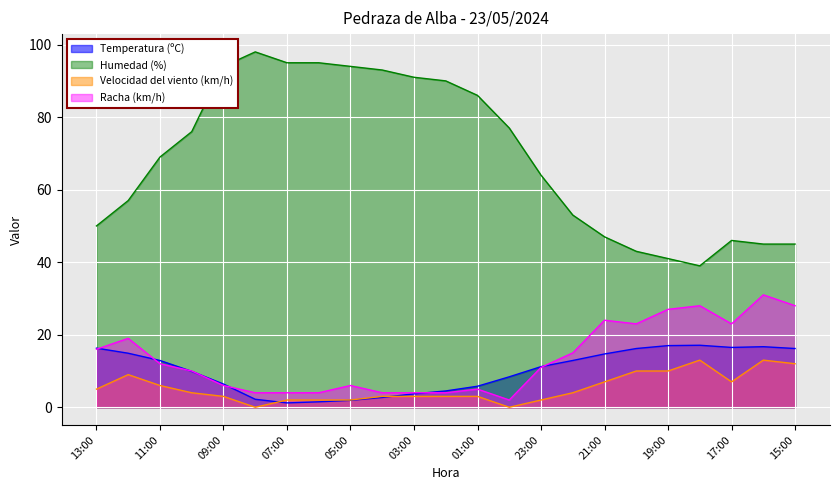

What is the greatest value displayed?

98.0